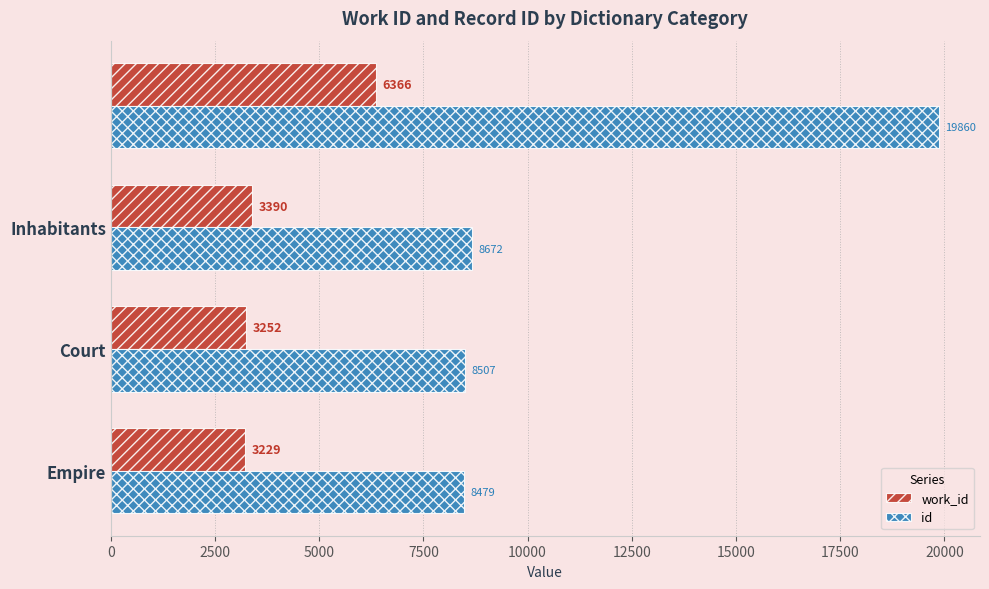

Which series has the widest spread of values?

id